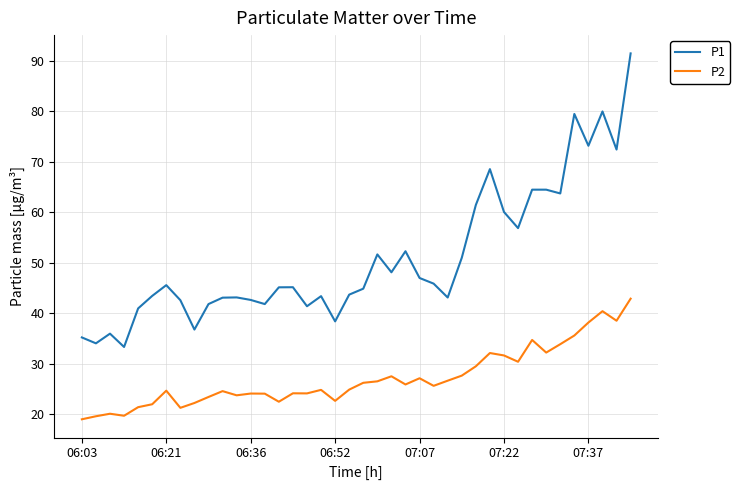

How many distinct data groups are displayed?

2